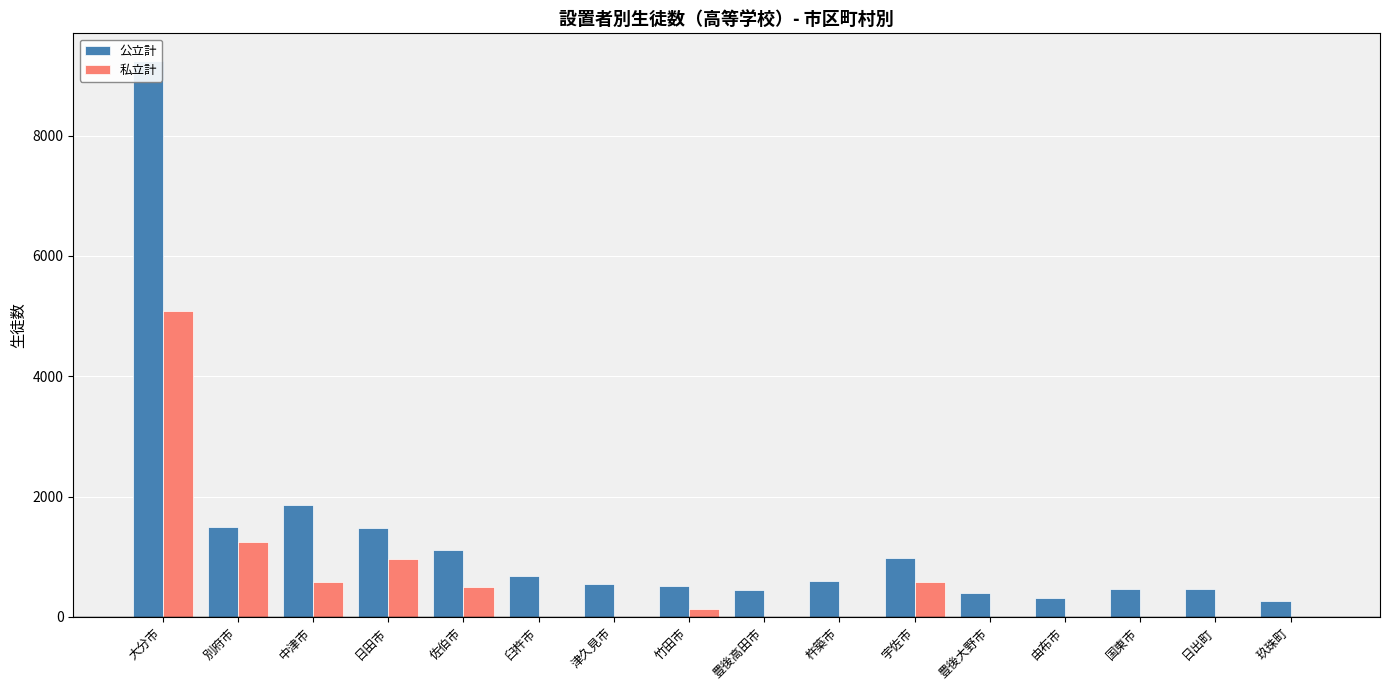

What are all the series names shown in the legend?

公立計, 私立計